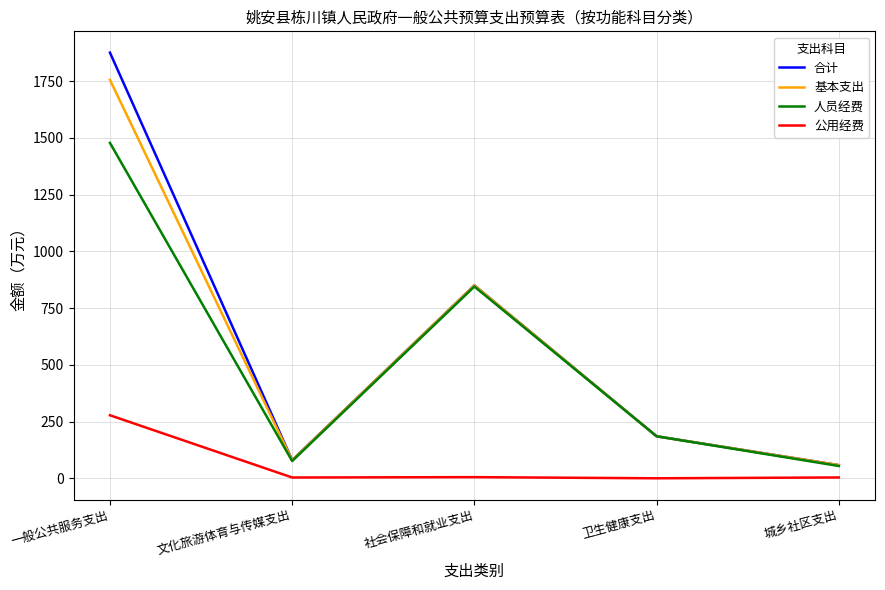

Where is the first local minimum for 合计?

文化旅游体育与传媒支出